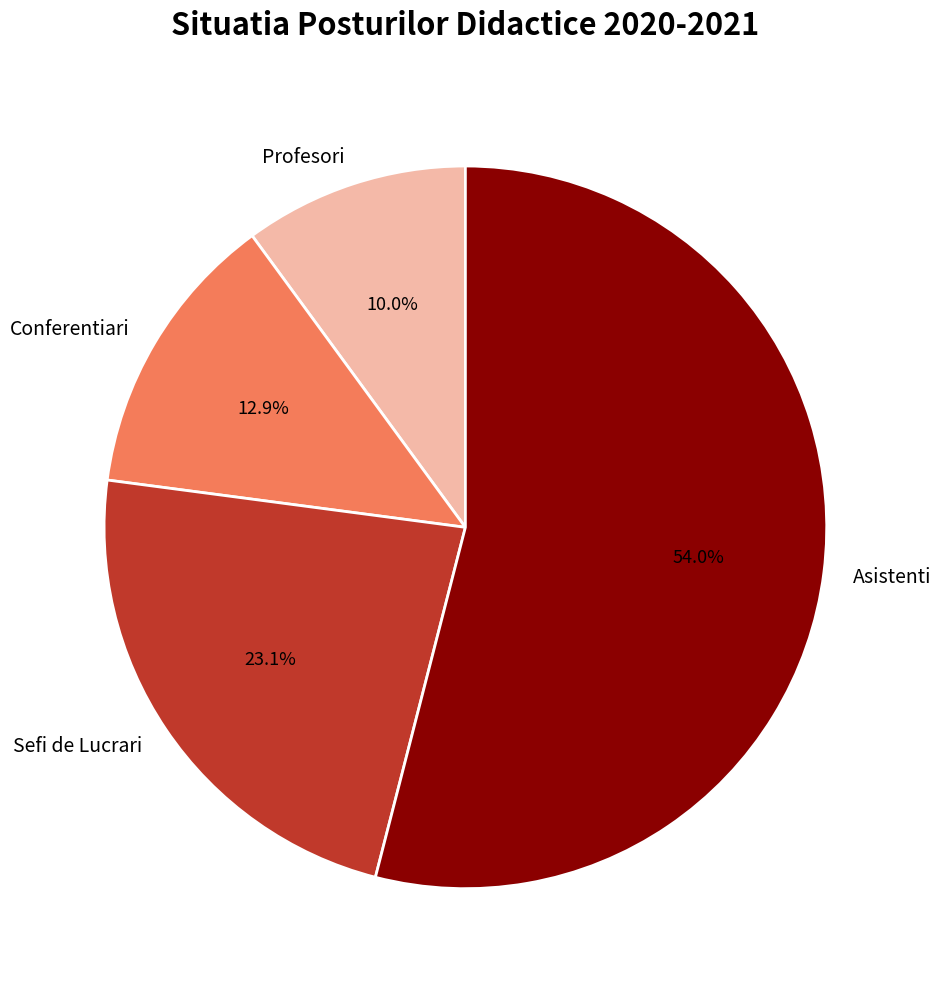

The Sefi de Lucrari slice represents 23% of the pie. True or false?

True